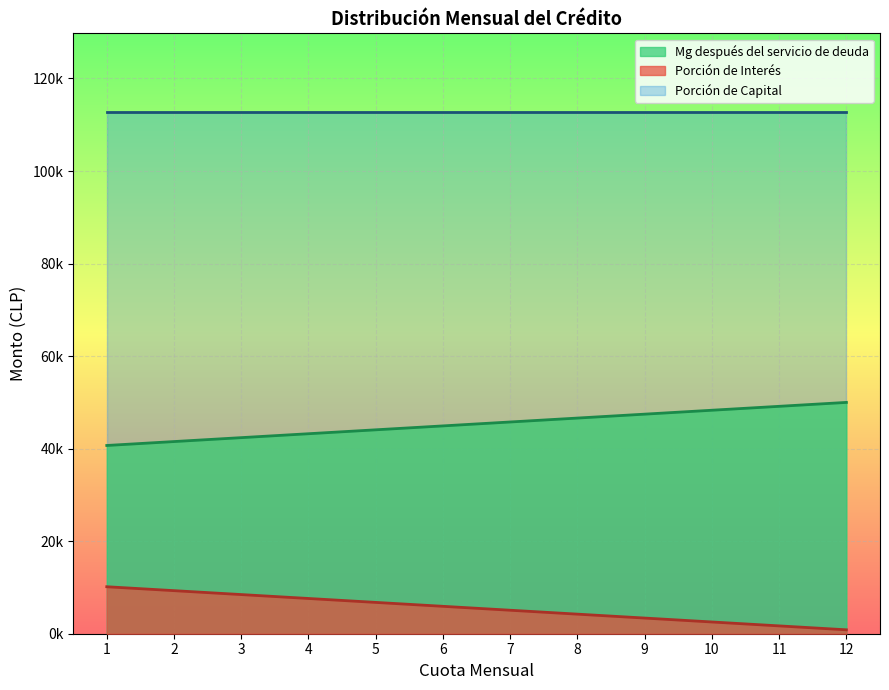

What is the difference between the maximum and minimum values in the Porción de Interés series?

9308.8